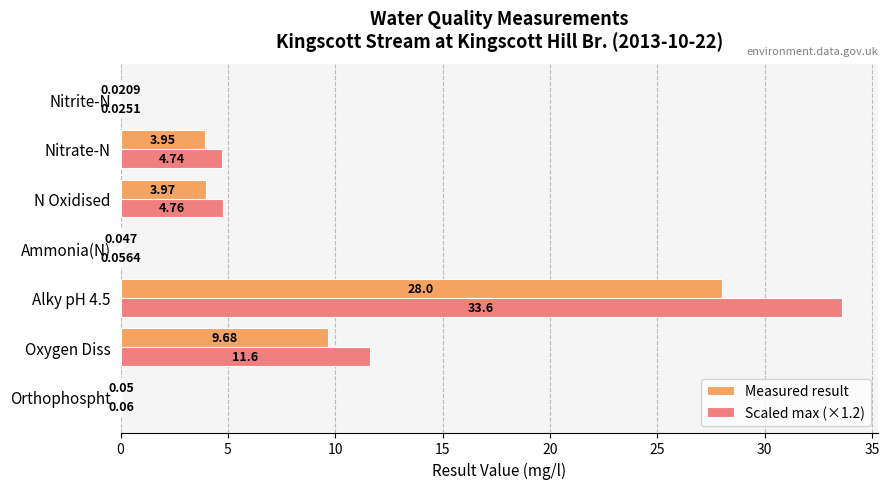

At which label is Scaled max (×1.2) closest to 16?

Oxygen Diss